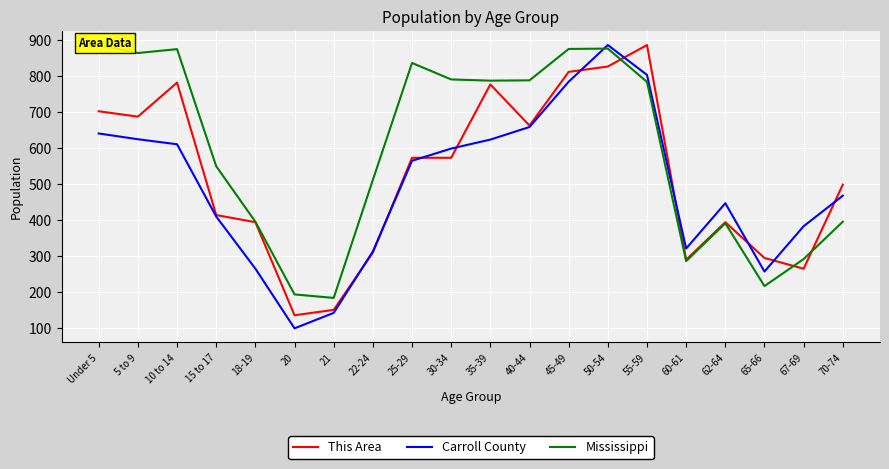

Between 22-24 and 62-64, which series saw the biggest shift?

Carroll County